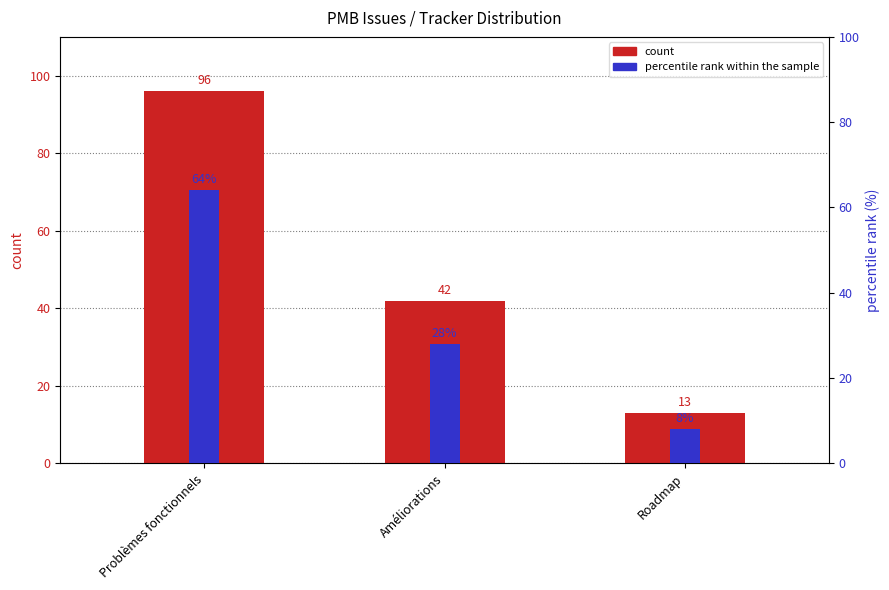

How many groups of bars are there?

3